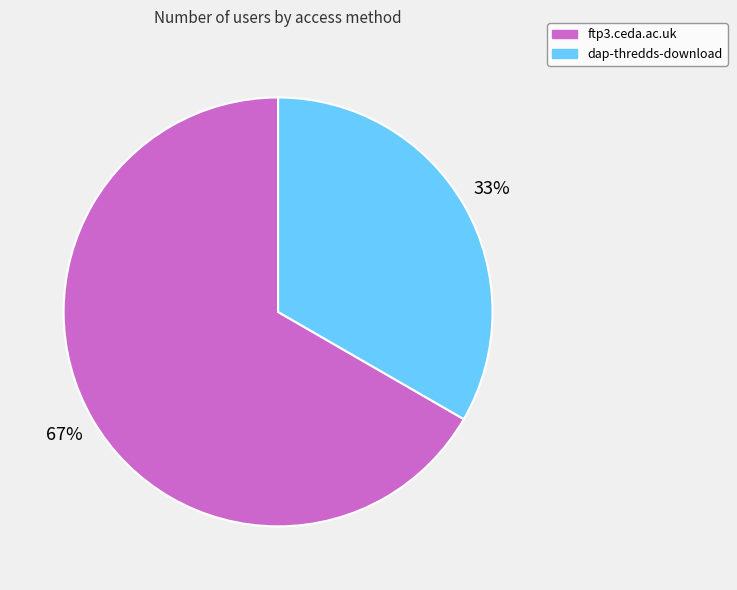

Is the sum of dap-thredds-download and ftp3.ceda.ac.uk greater than half?

Yes